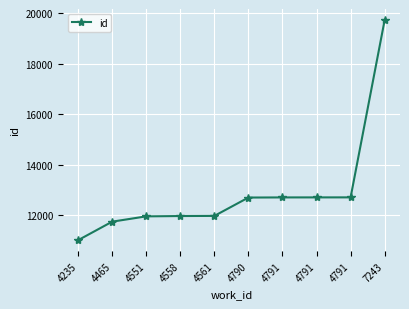

How many data points are less than 12710?

5